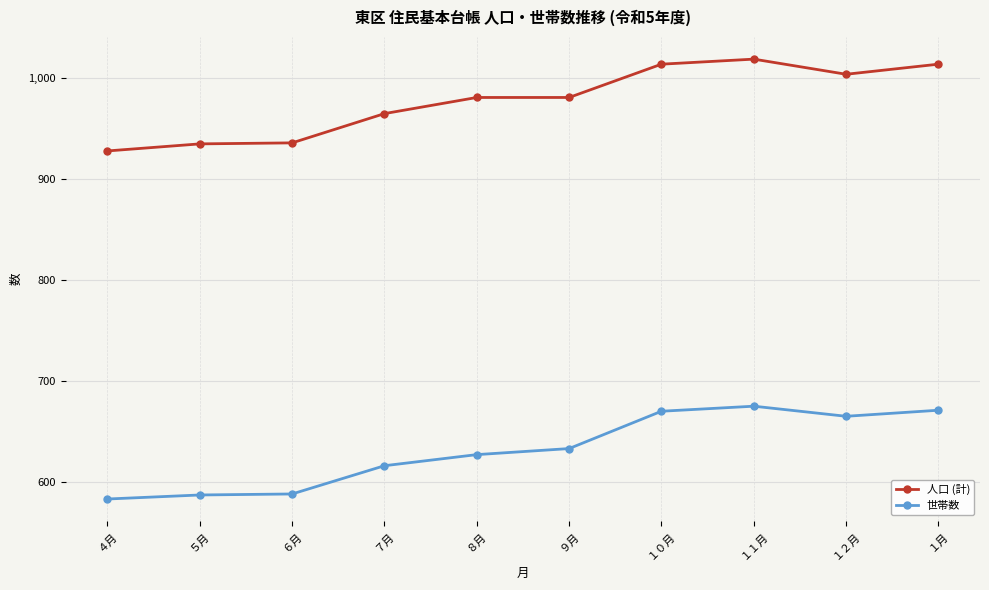

At how many categories does at least one series exceed 828?

10